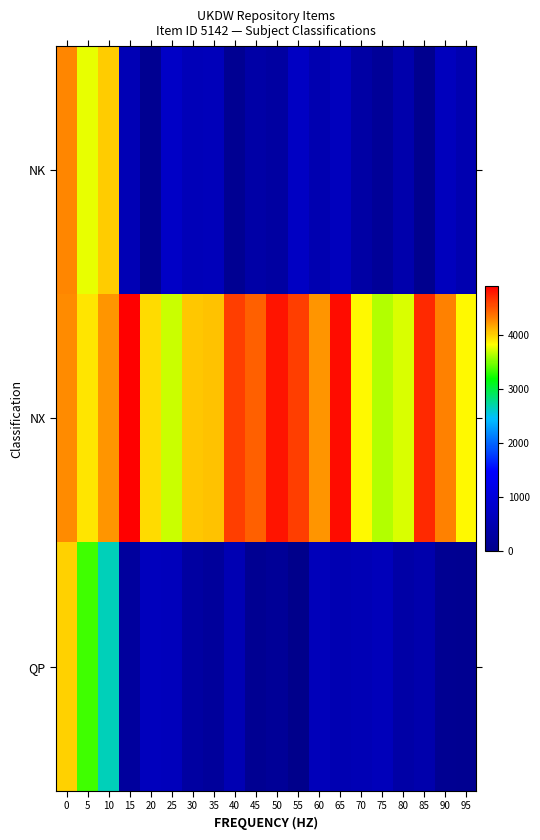

Which series has the widest spread of values?

NK